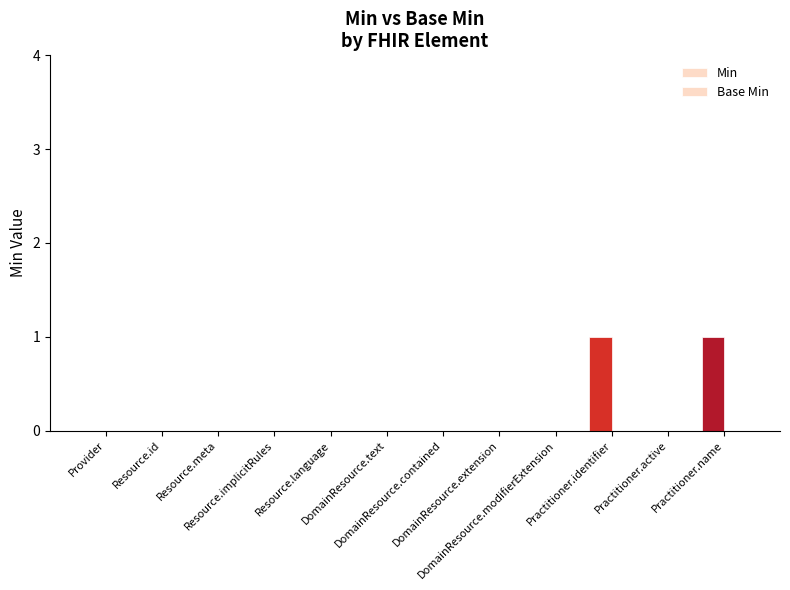

Are the bars horizontal?

No